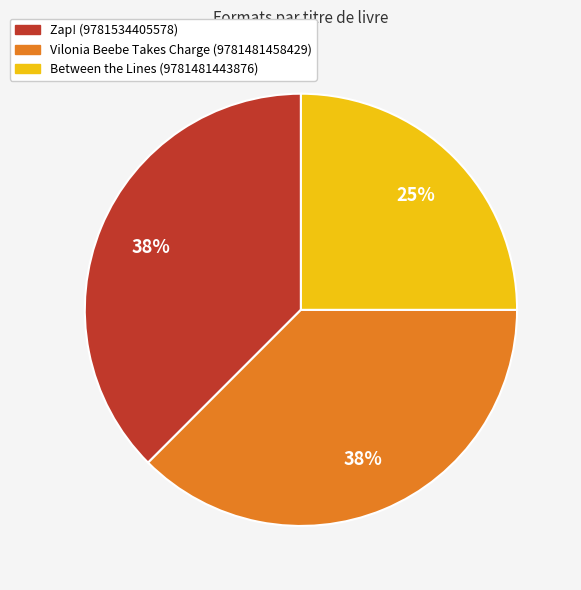

True or false: Between the Lines (9781481443876) accounts for 25% of the total.

True